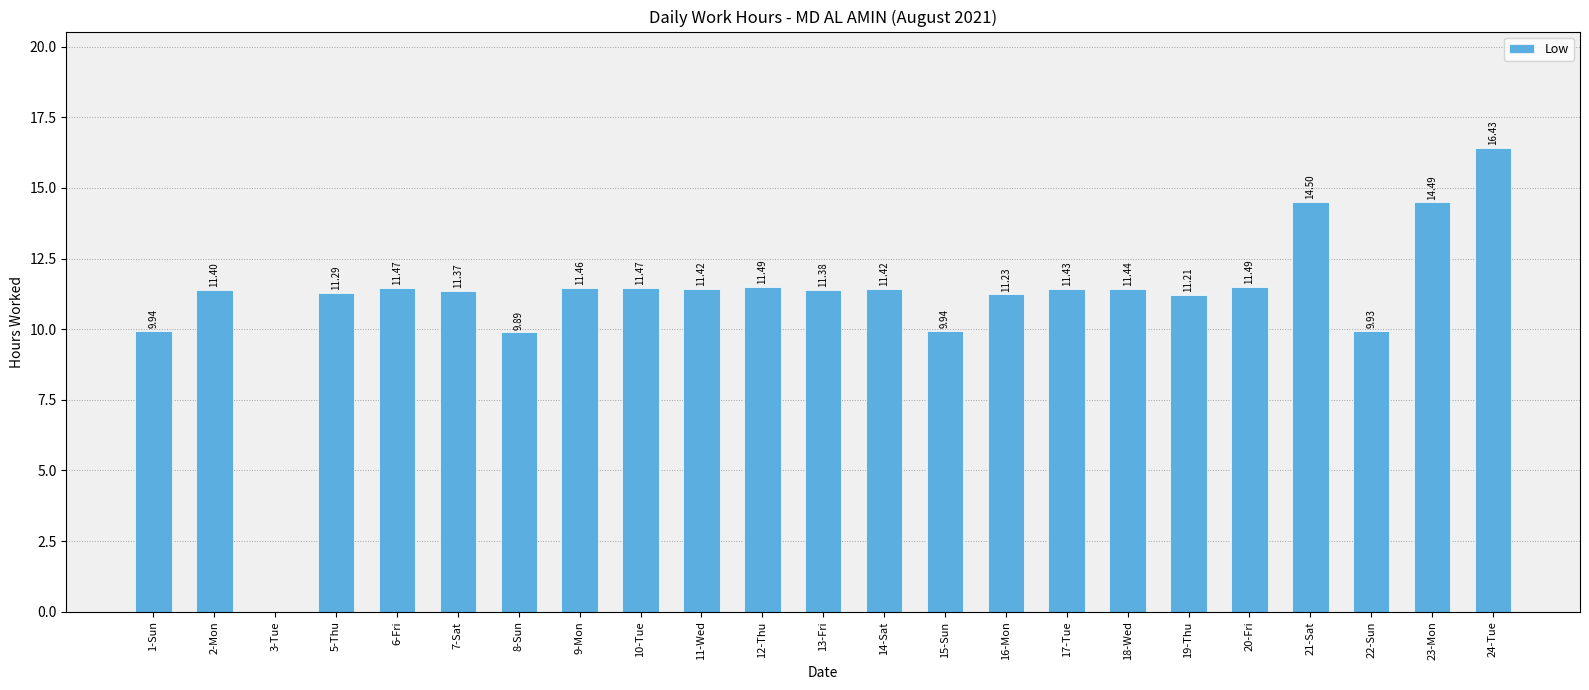

Is it true that the value at 2-Mon is 11.4?

True